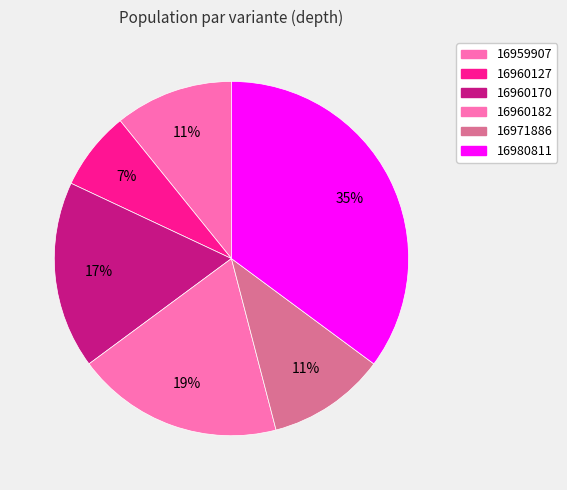

To the nearest percent, what is the difference between the largest and smallest slice percentages?

28%